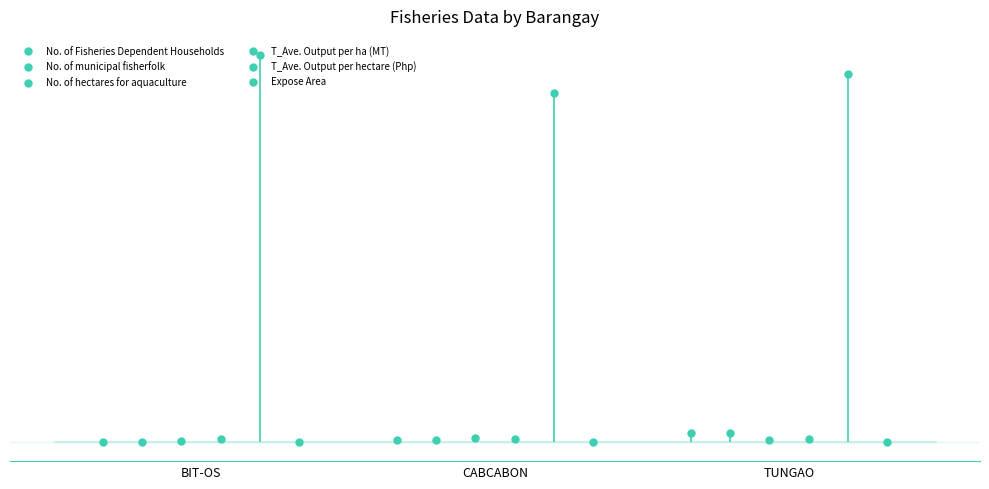

At how many categories does at least one series exceed 851?

3